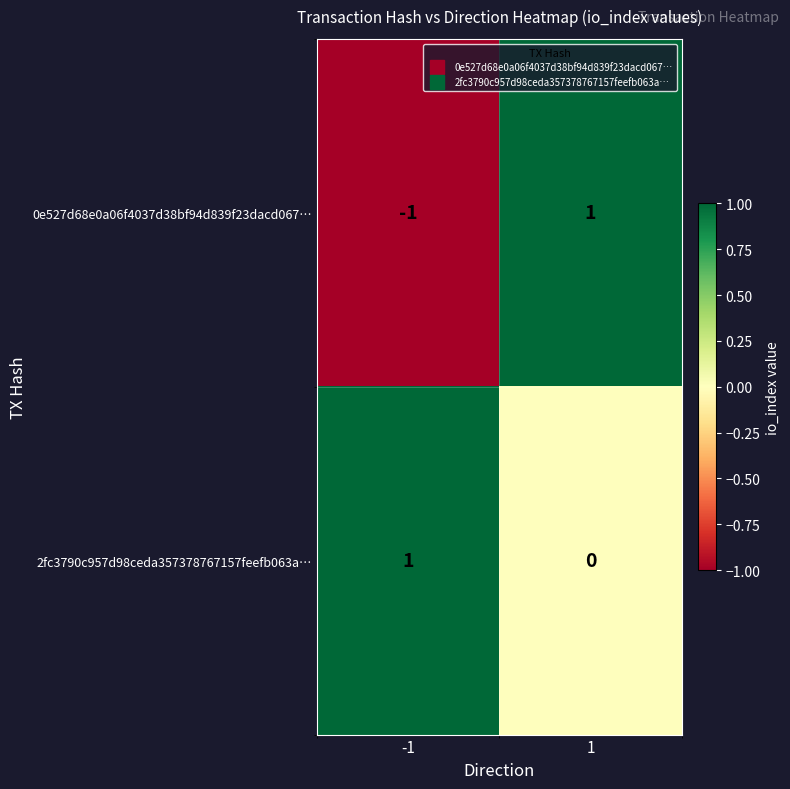

Between -1 and 1, which series saw the biggest shift?

0e527d68e0a06f4037d38bf94d839f23dacd067…